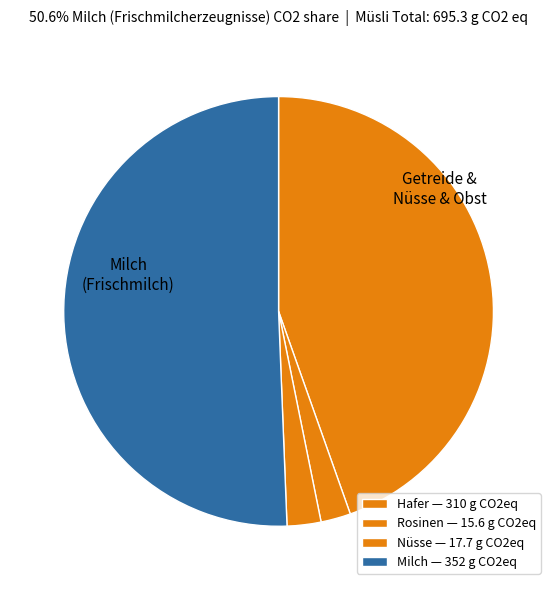

How many segments does this pie chart have?

4